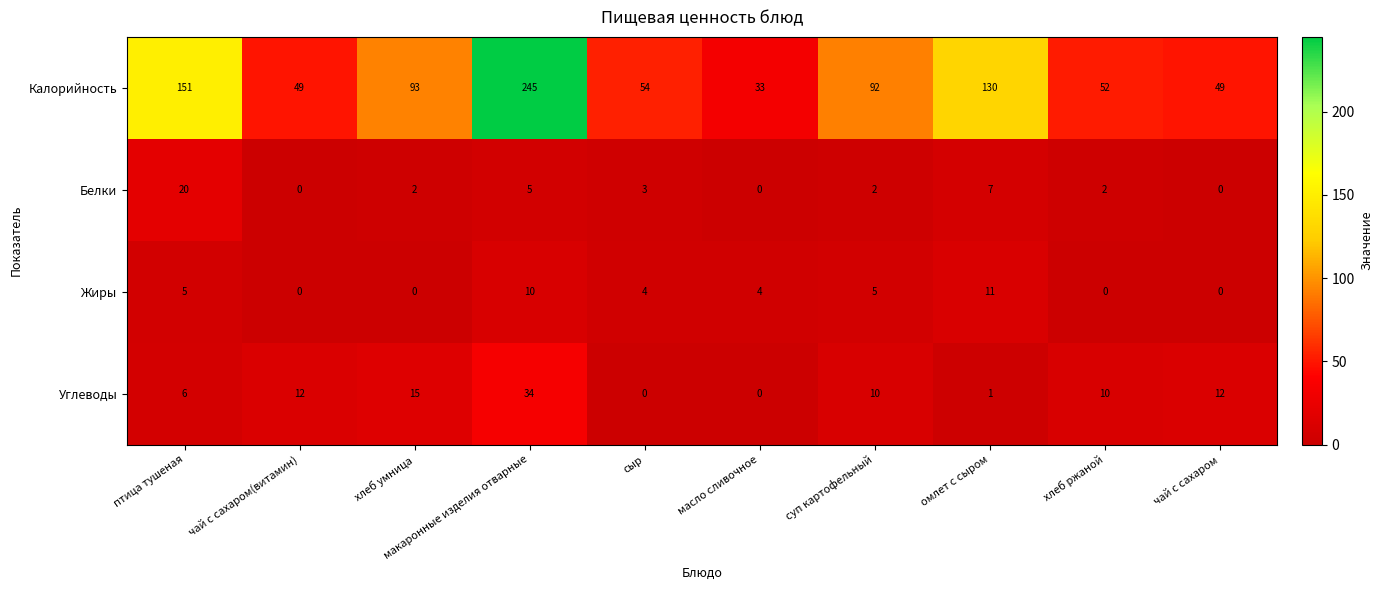

What is the sum of the Жиры values at сыр and хлеб умница?

4